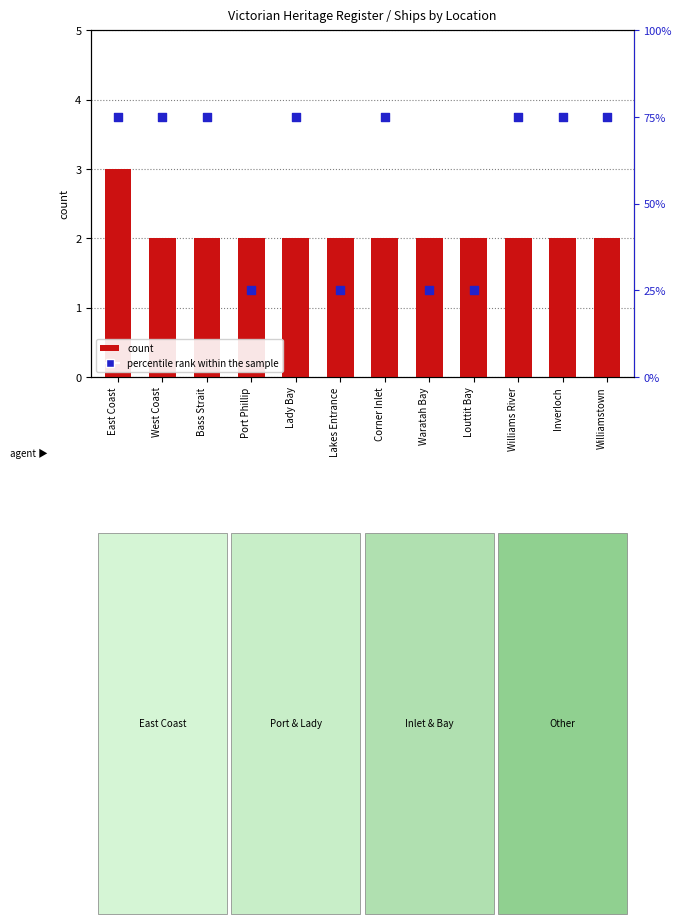

What are all the series names shown in the legend?

count, percentile rank within the sample